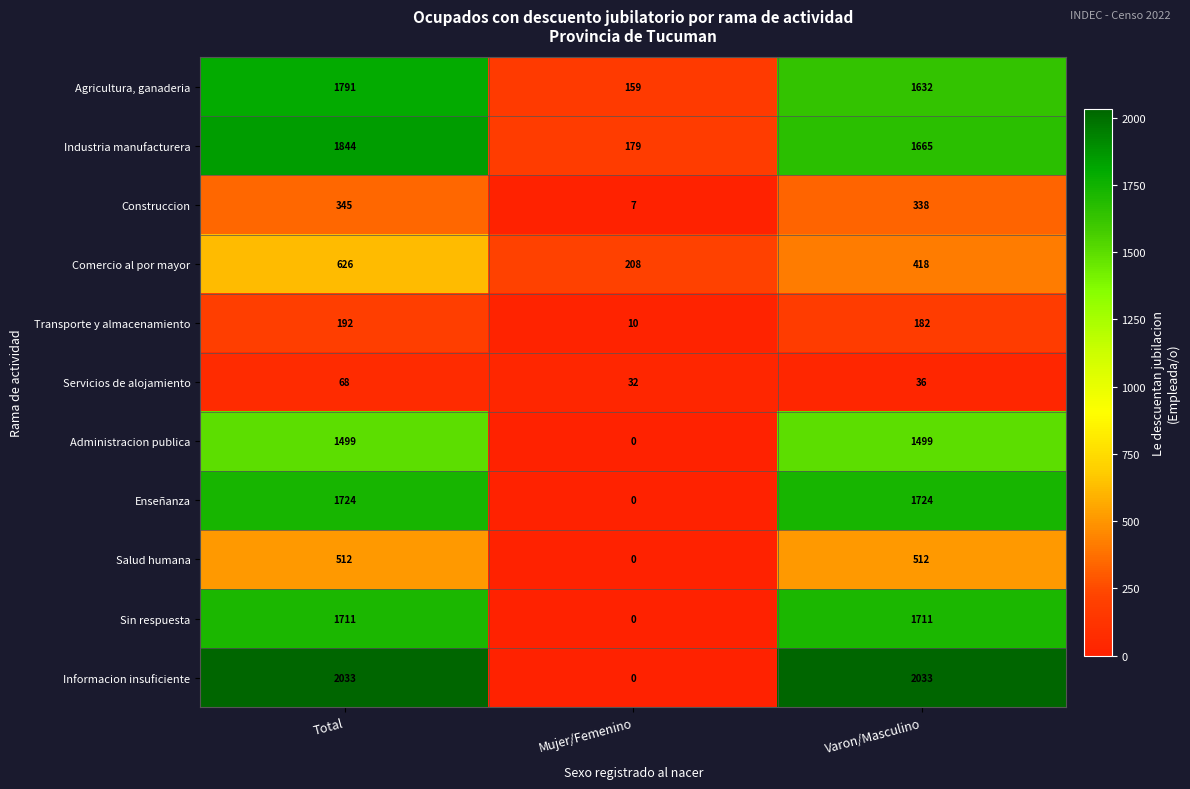

Which series changed the most between Total and Mujer/Femenino?

Informacion insuficiente